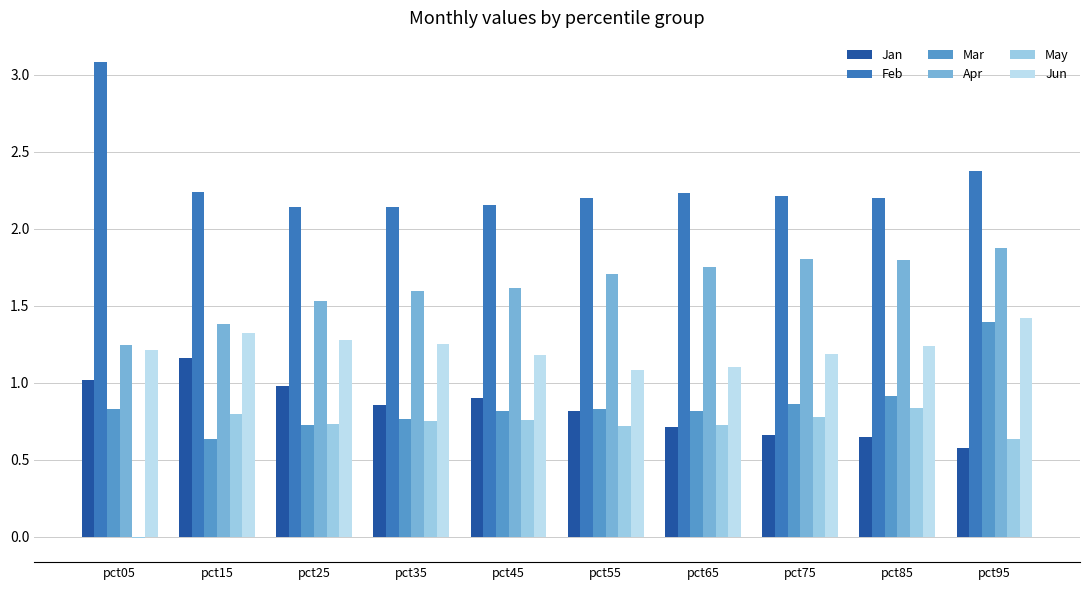

How many values in the May series are below 0?

1